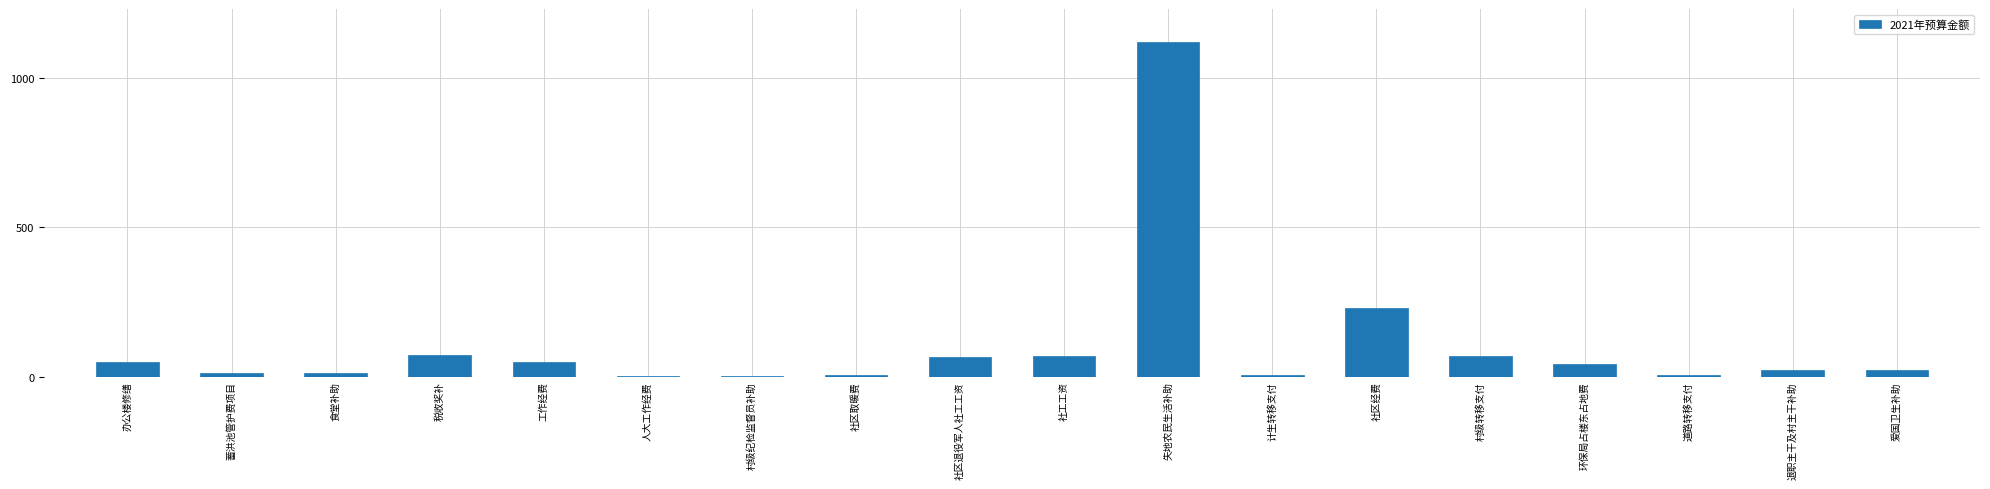

Approximately how many times larger is the value at 计生转移支付 compared to 人大工作经费?

1.7